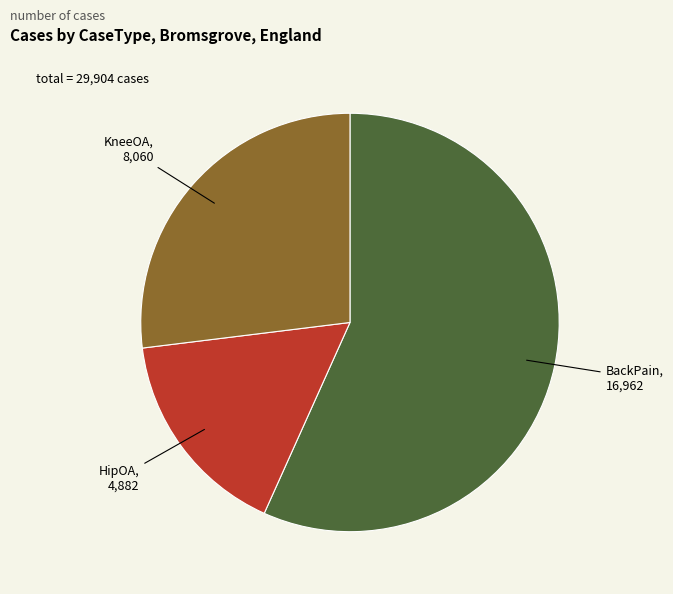

What is the smallest slice in the pie chart?

HipOA